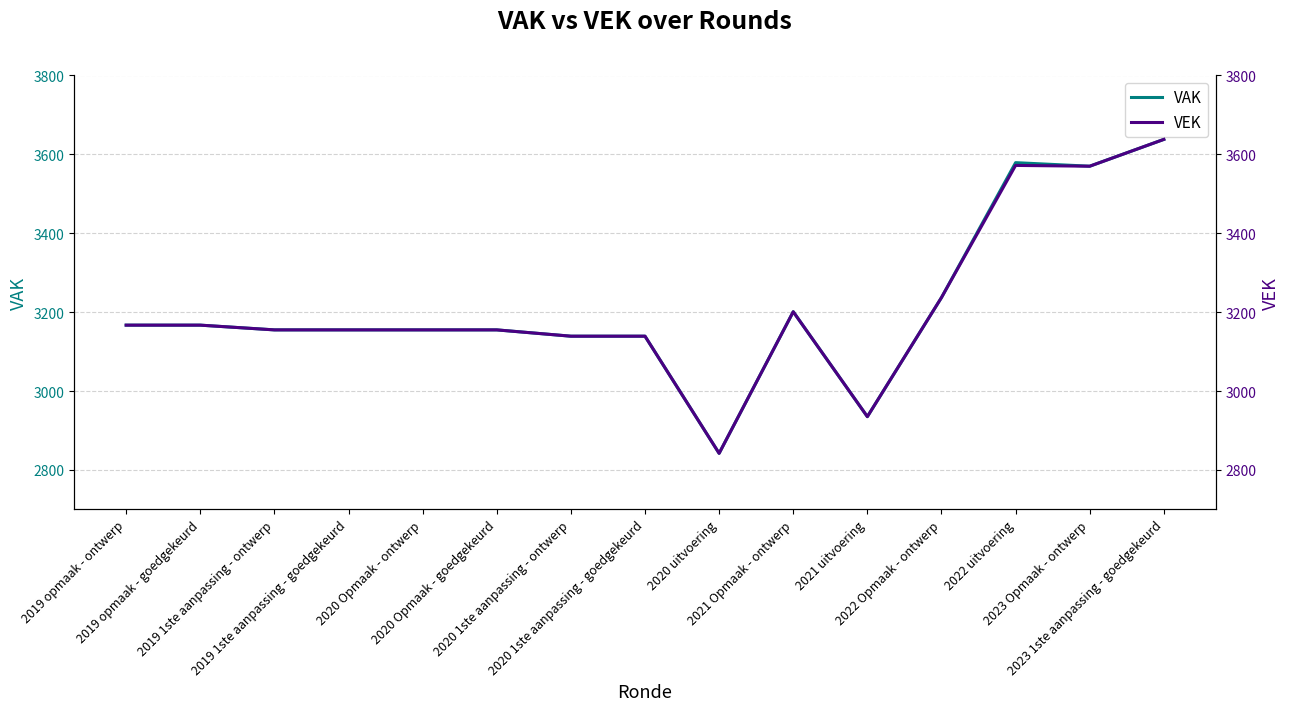

List the series in order of their overall mean, highest first.

VAK, VEK